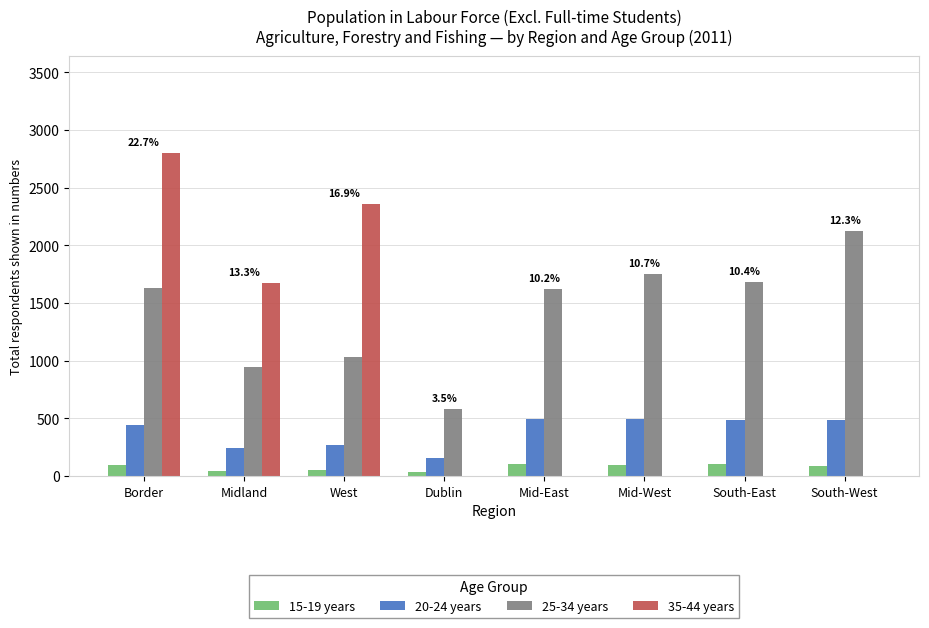

How many categories are shown in the chart?

8